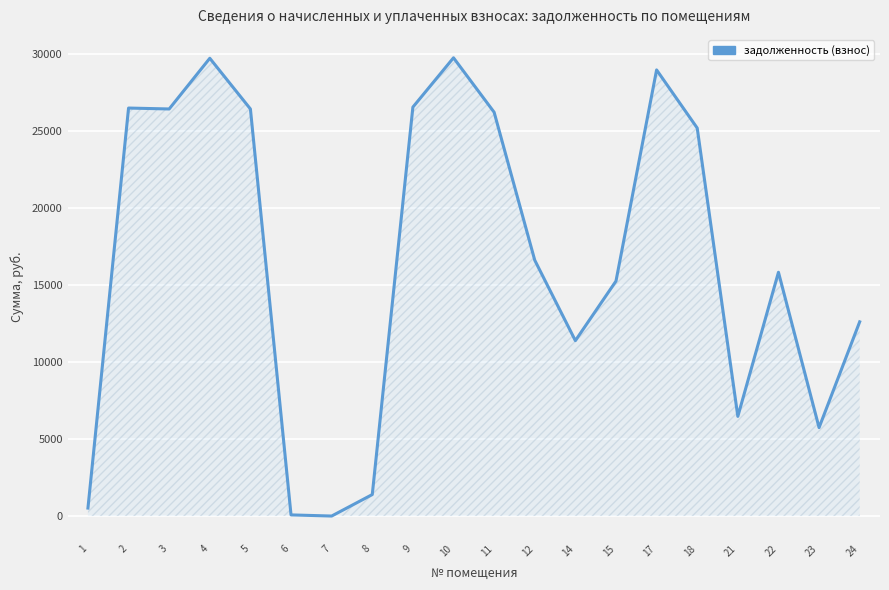

Which label corresponds to the largest value in the chart?

10